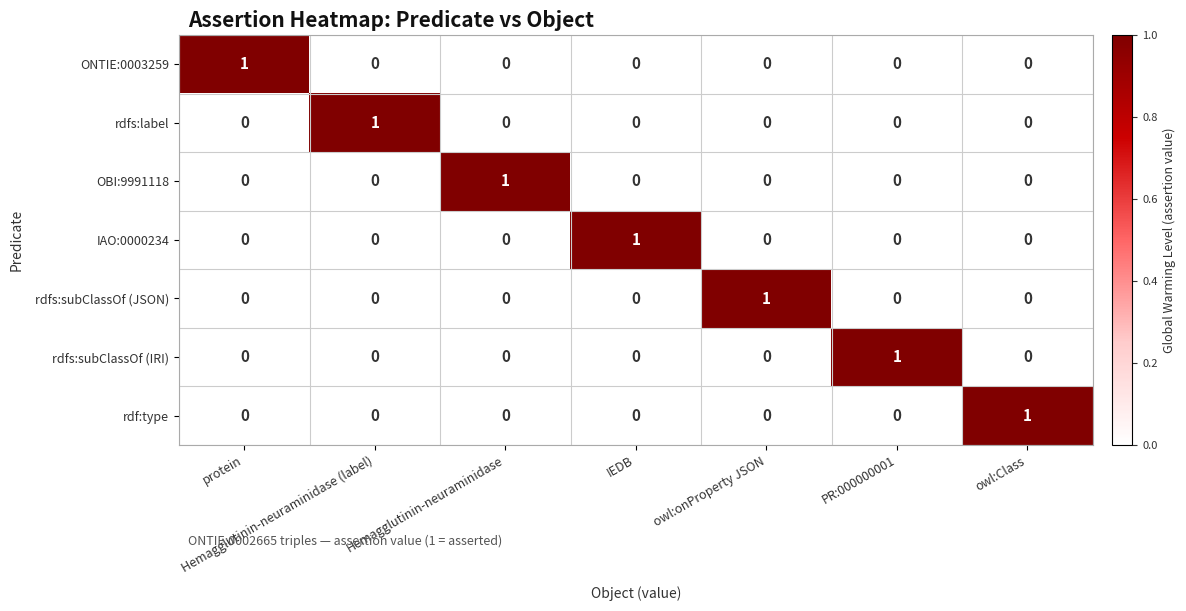

How many rdfs:subClassOf (IRI) values are between 0 and 1?

7